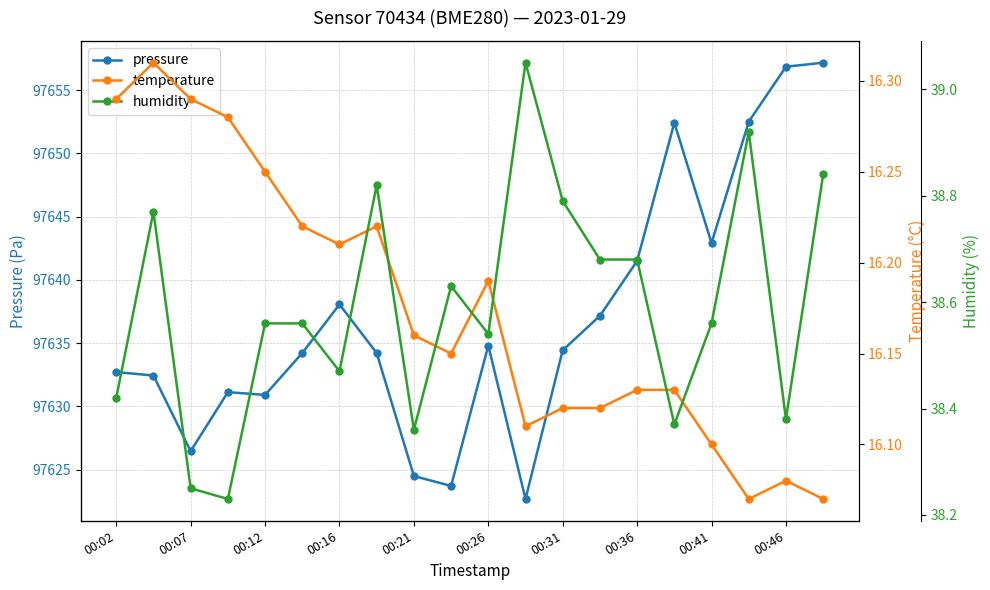

What is the sum of all temperature values?

323.5